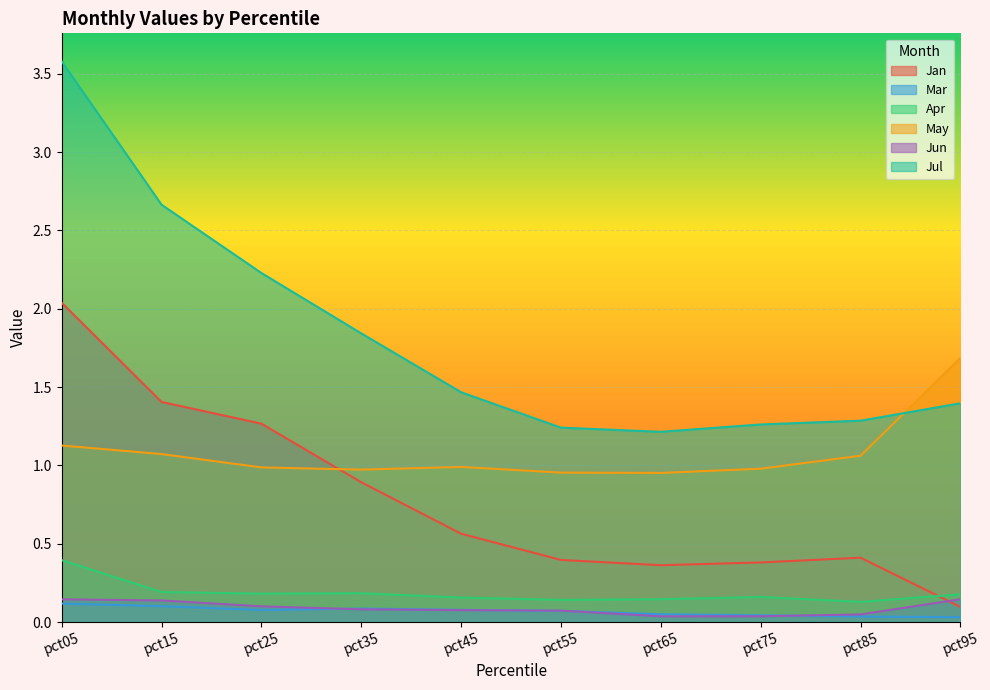

After their last crossing, which series has the higher values: Jan or Apr?

Apr